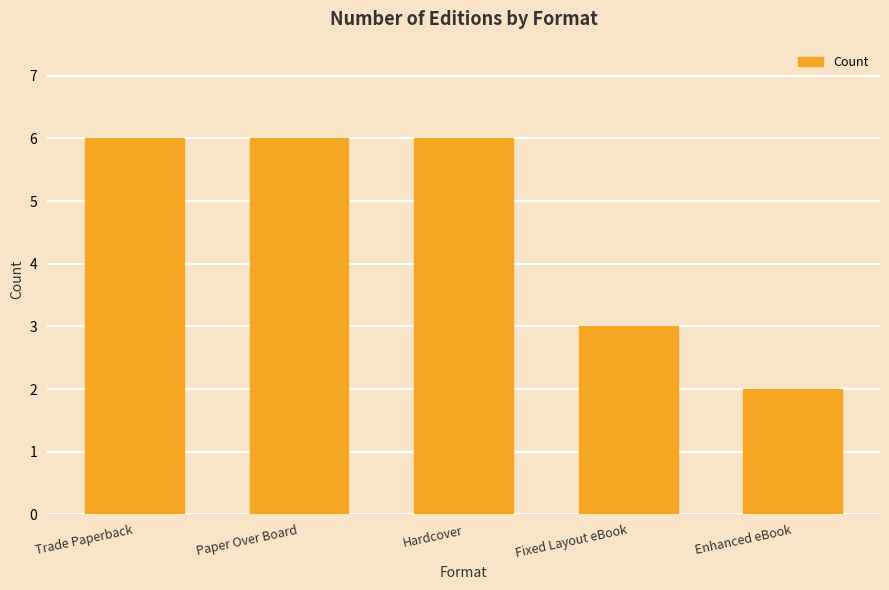

What is the value of the 5th bar from the left?

2